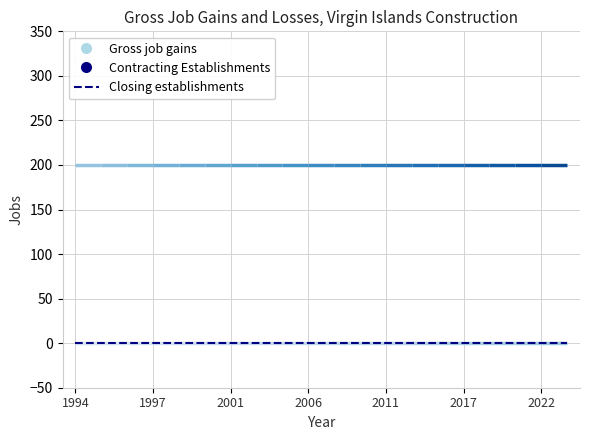

Reading left to right, extract all data points from this chart.

Gross job gains: 200	200	200	200	200	200	200	200	200	200	200	200	200	200	200	200	200	200	200	200
Contracting Establishments: 0	0	0	0	0	0	0	0	0	0	0	0	0	0	0	0	0	0	0	0
Closing establishments: 0	0	0	0	0	0	0	0	0	0	0	0	0	0	0	0	0	0	0	0